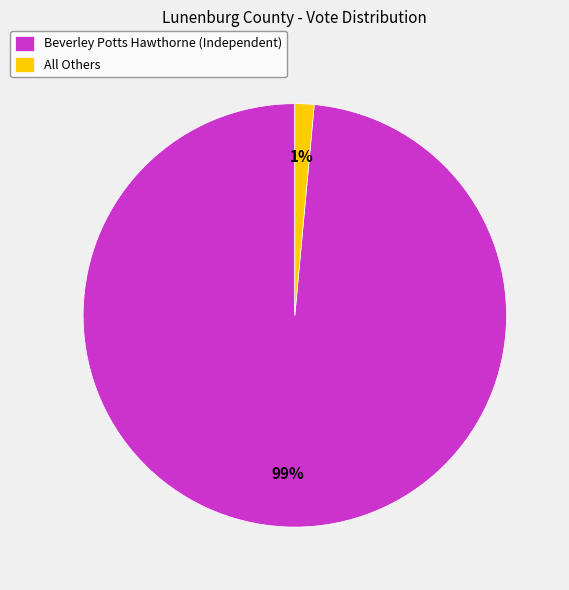

To the nearest percent, what is the average slice percentage?

50%